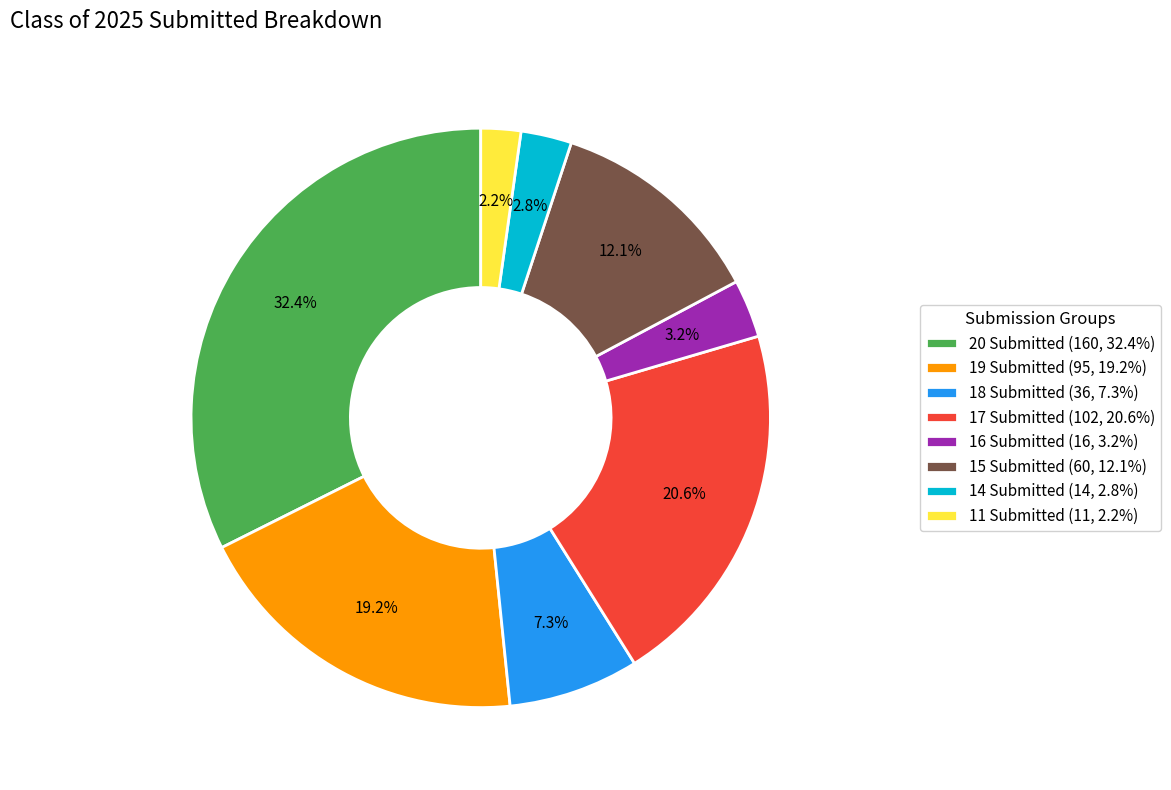

How many slices are in this pie chart?

8